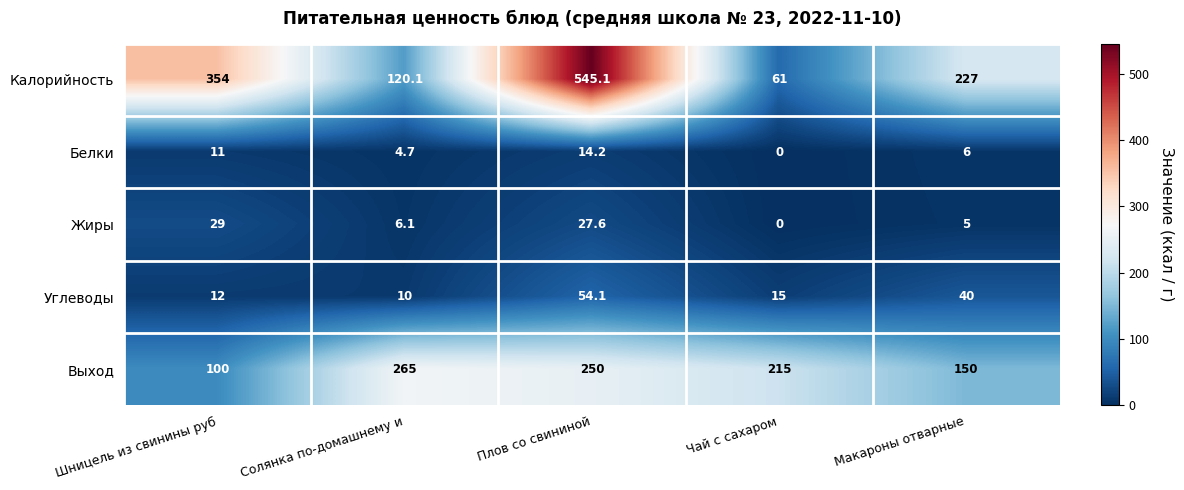

What is the greatest value displayed?

545.1